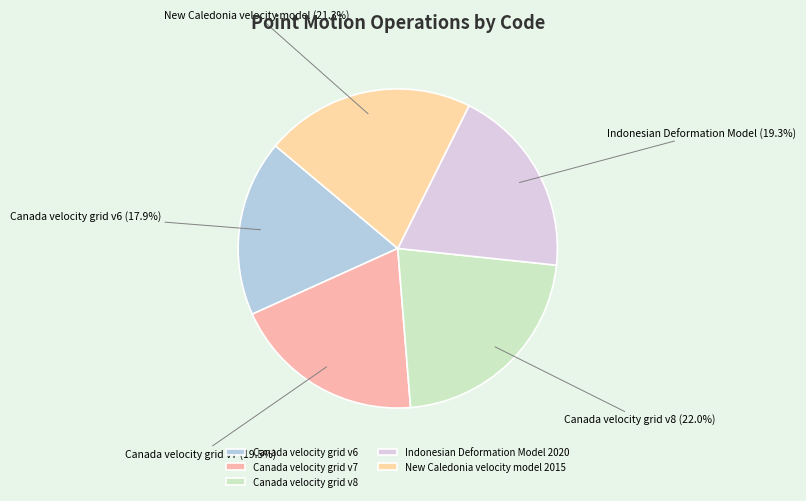

What percentage is the Canada velocity grid v8 slice, to the nearest percent?

22%